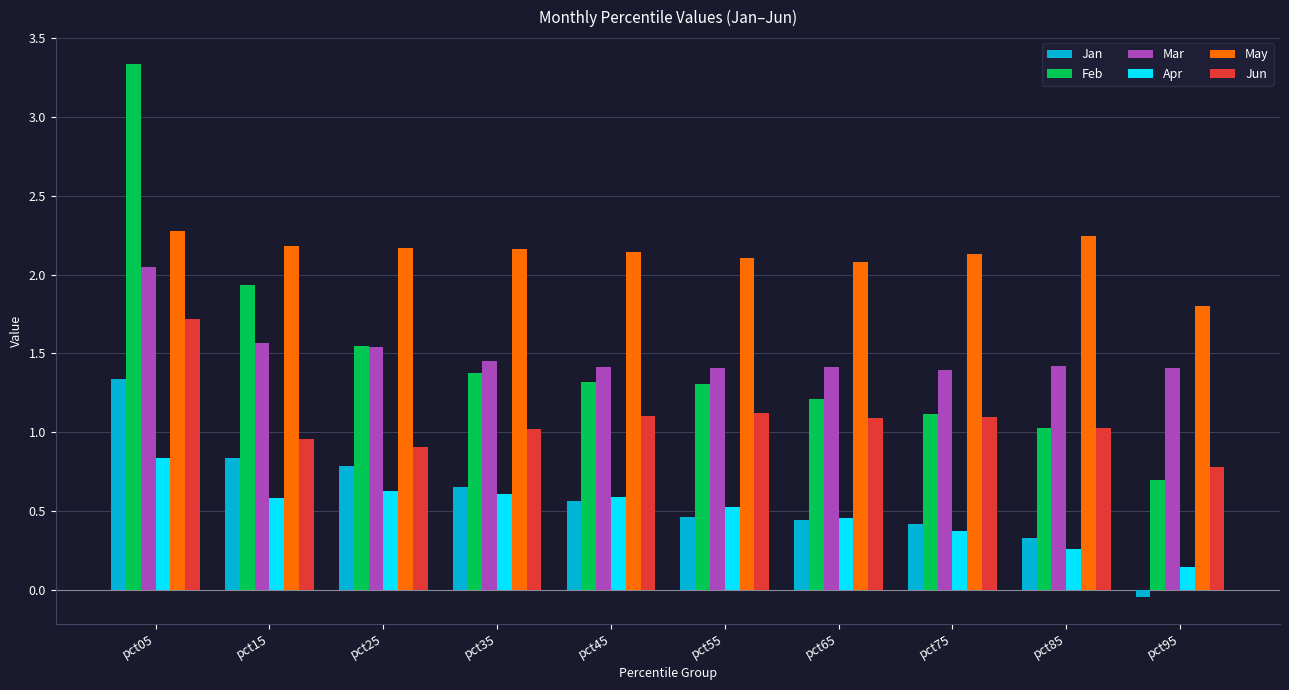

The value of Mar at pct95 is 1.4. True or false?

True